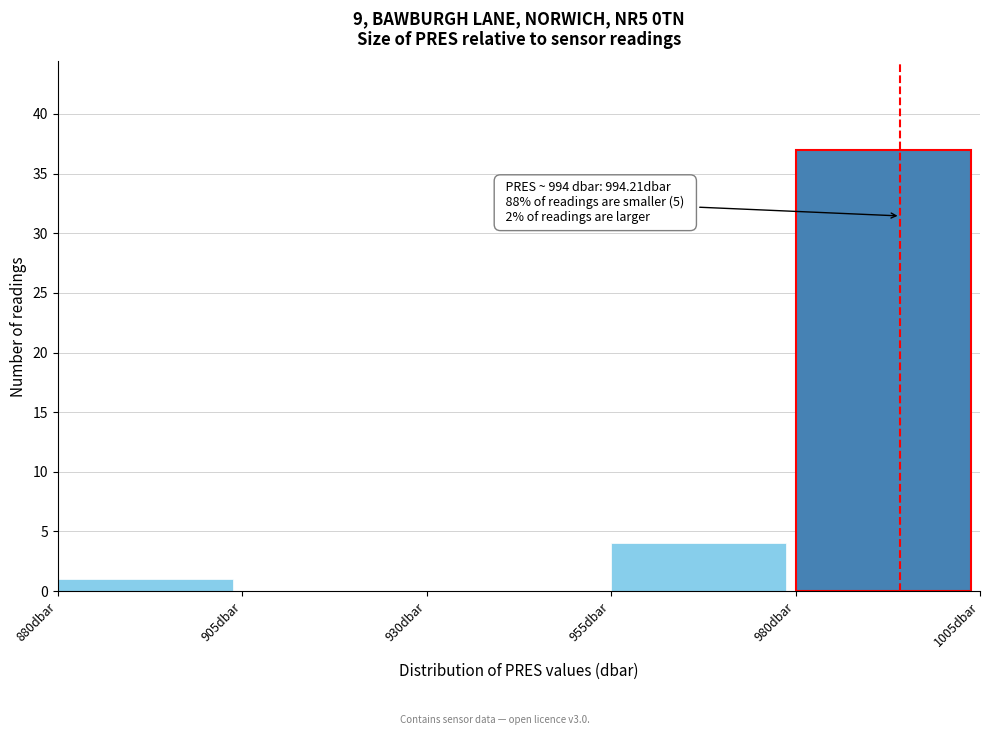

Over which range of the x-axis is the bar tallest?

980 to 1005